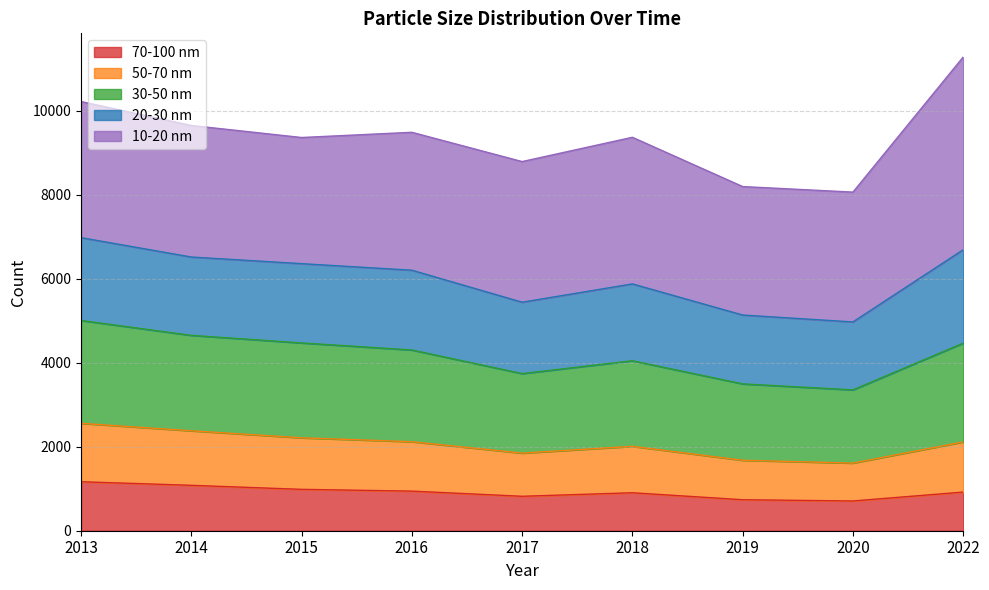

What is the maximum value for 70-100 nm?

1166